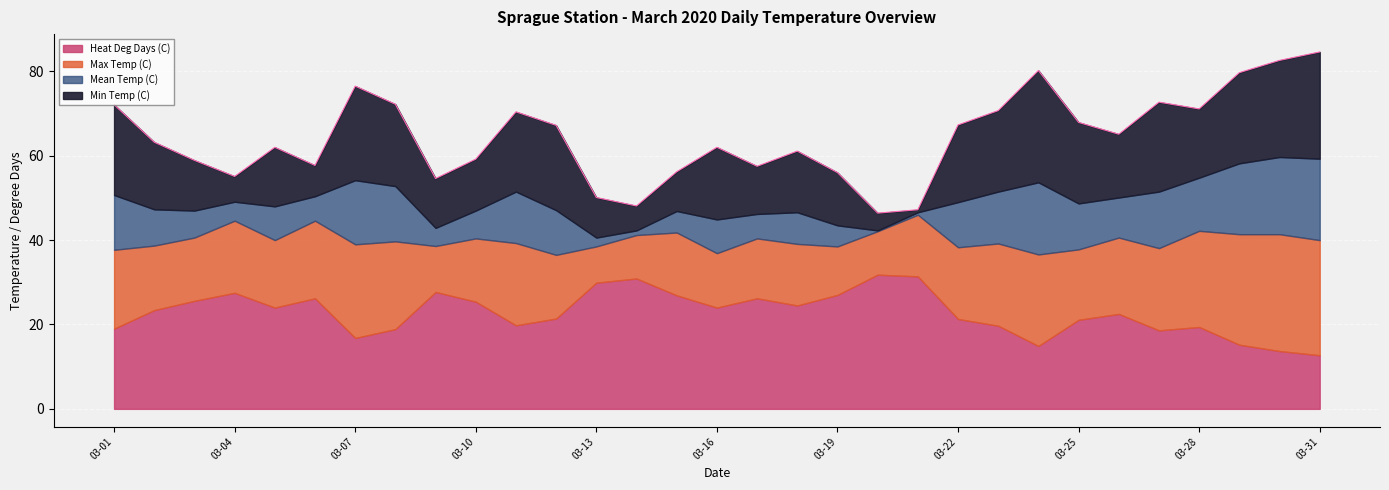

The value of Heat Deg Days (C) at 03-19 is 27.0. True or false?

True